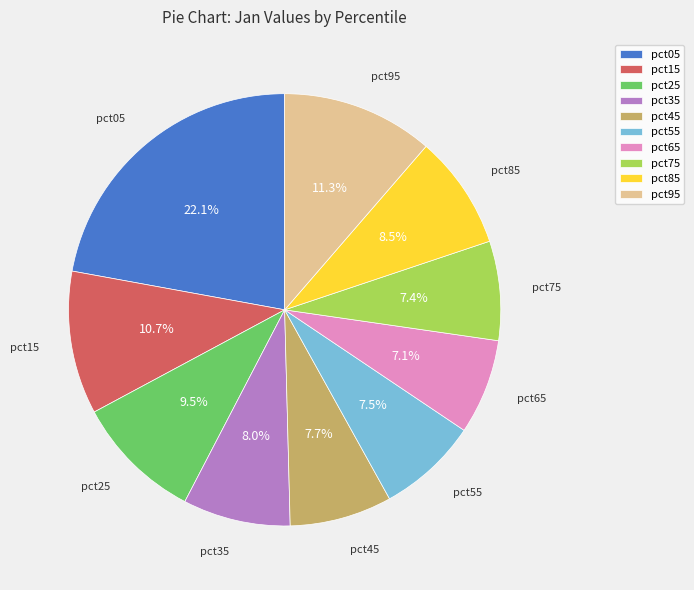

Does any single category account for the majority?

No